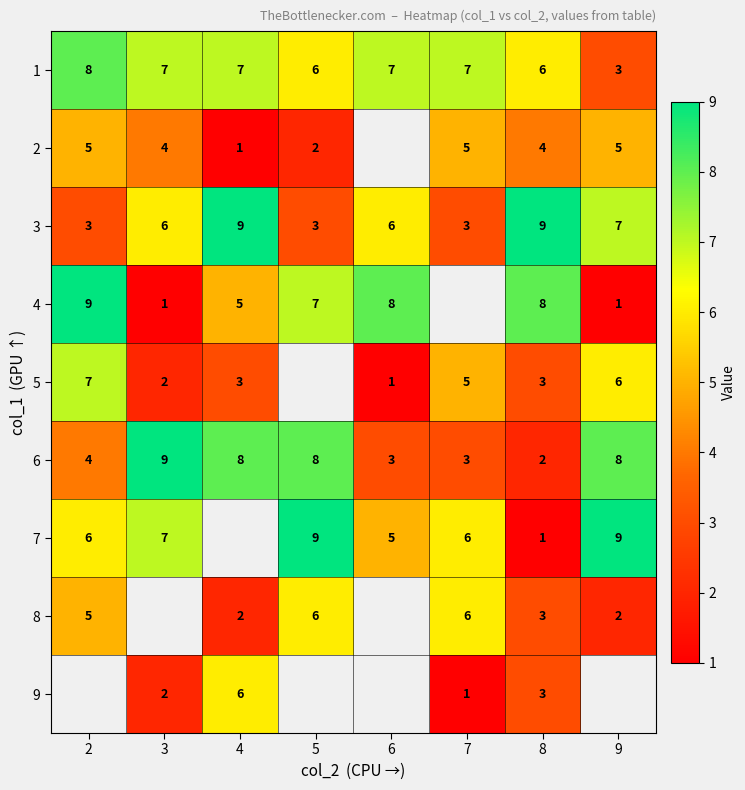

Read the 6 value at 4.

8